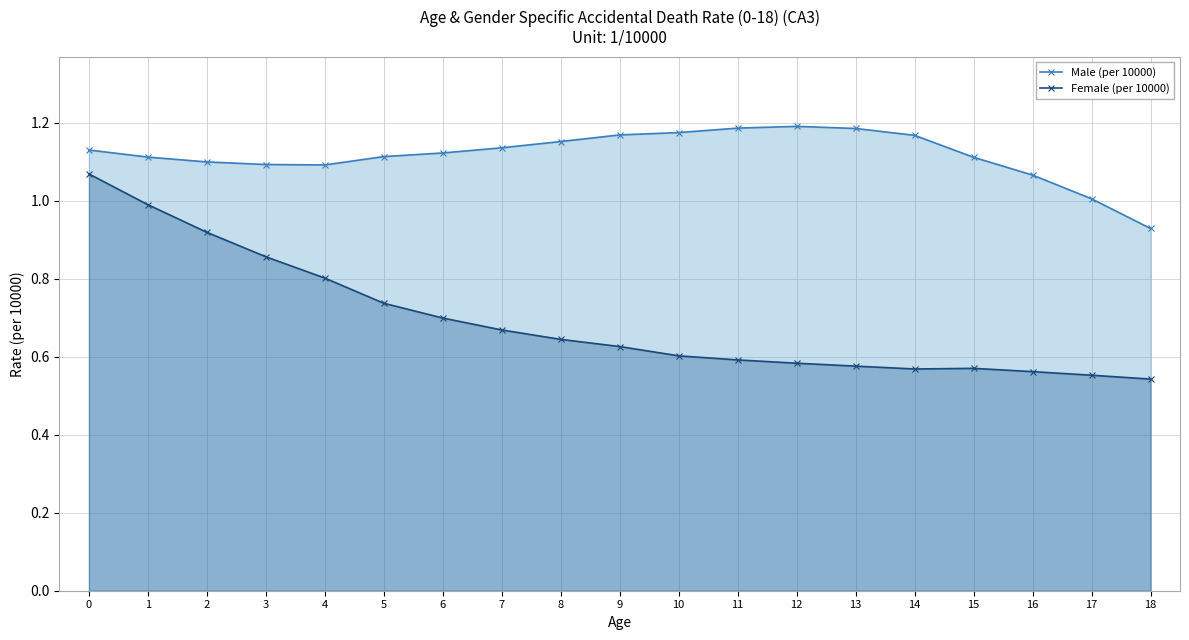

Which label corresponds to the smallest value in the chart?

18